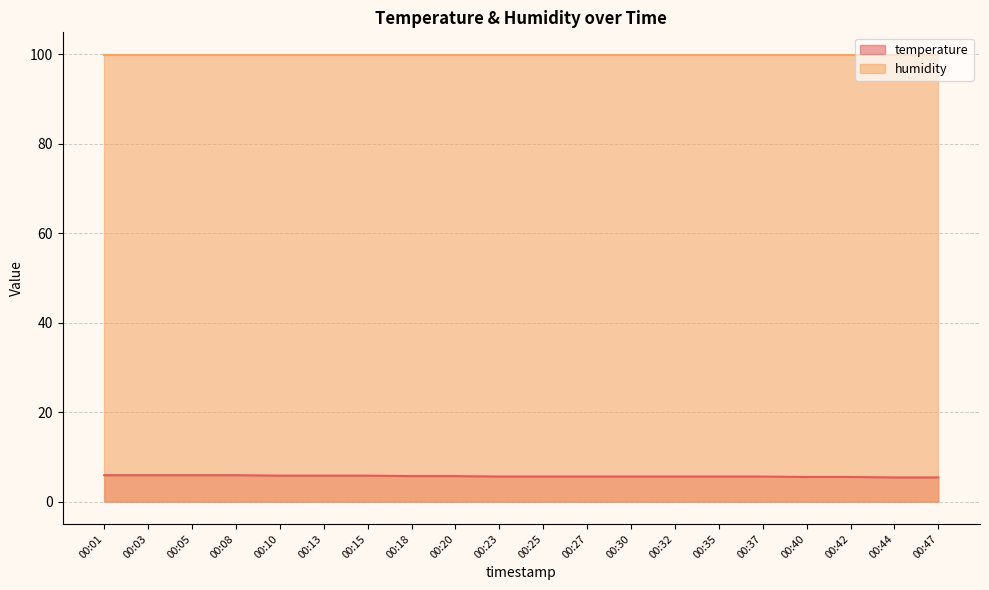

What is the sum of the values at 00:27 and 00:10?

11.4